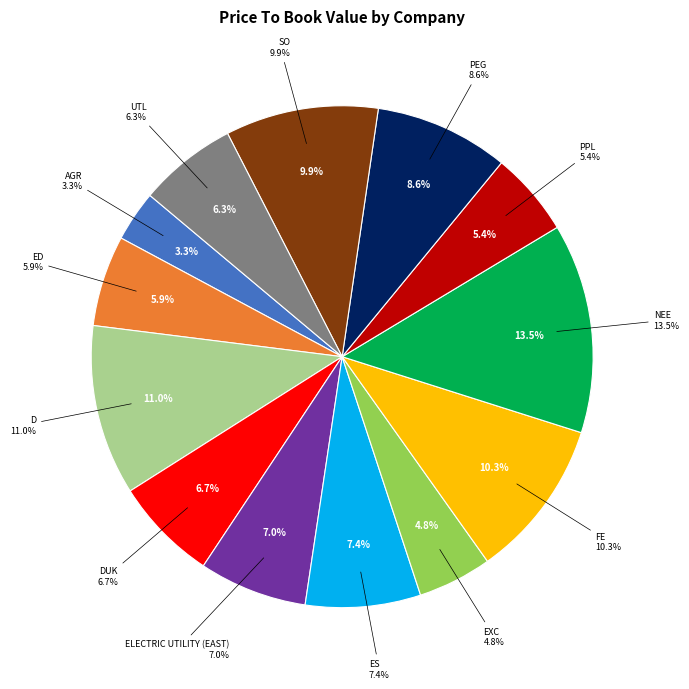

What percentage is the PEG slice, to the nearest percent?

9%